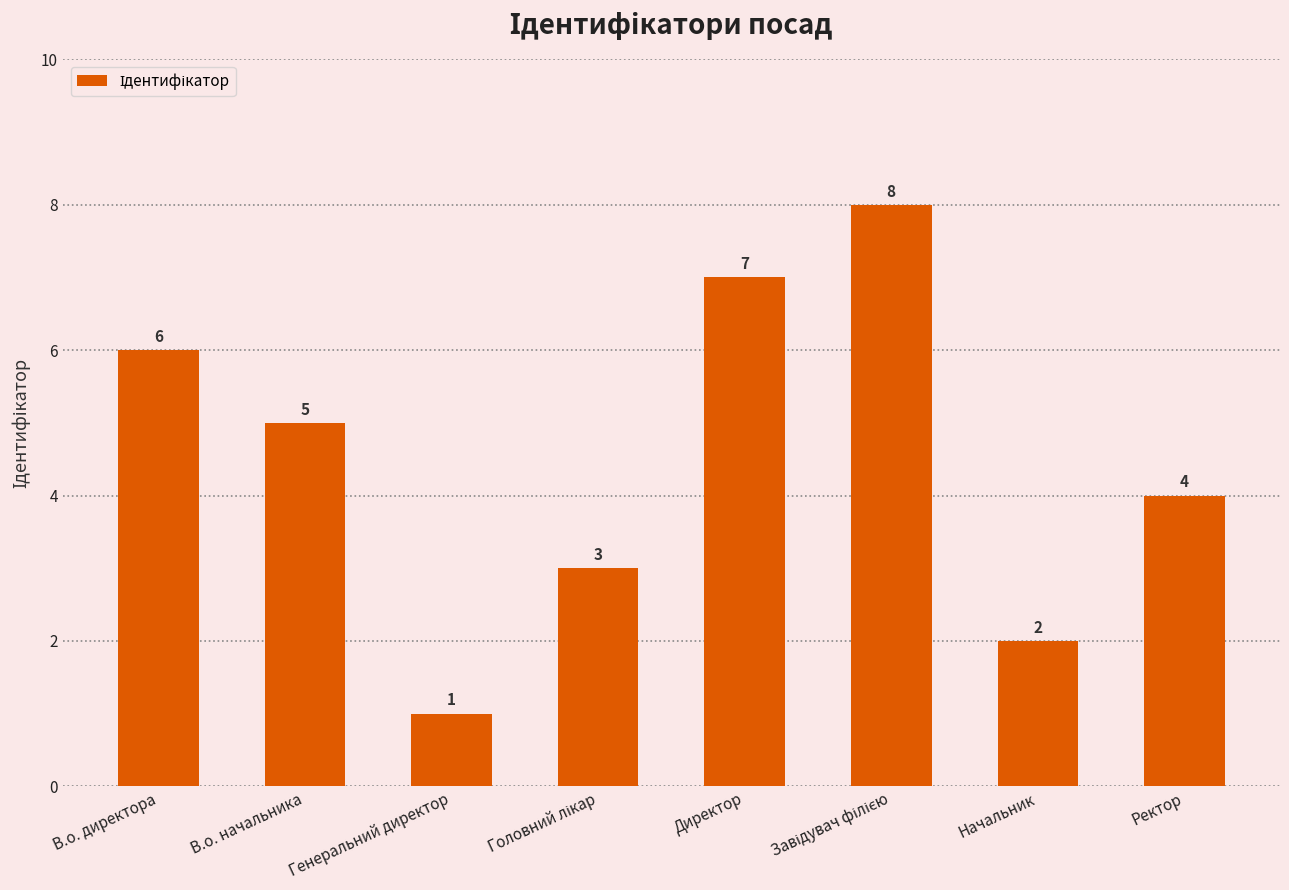

What is the value of the 2nd bar from the left?

5